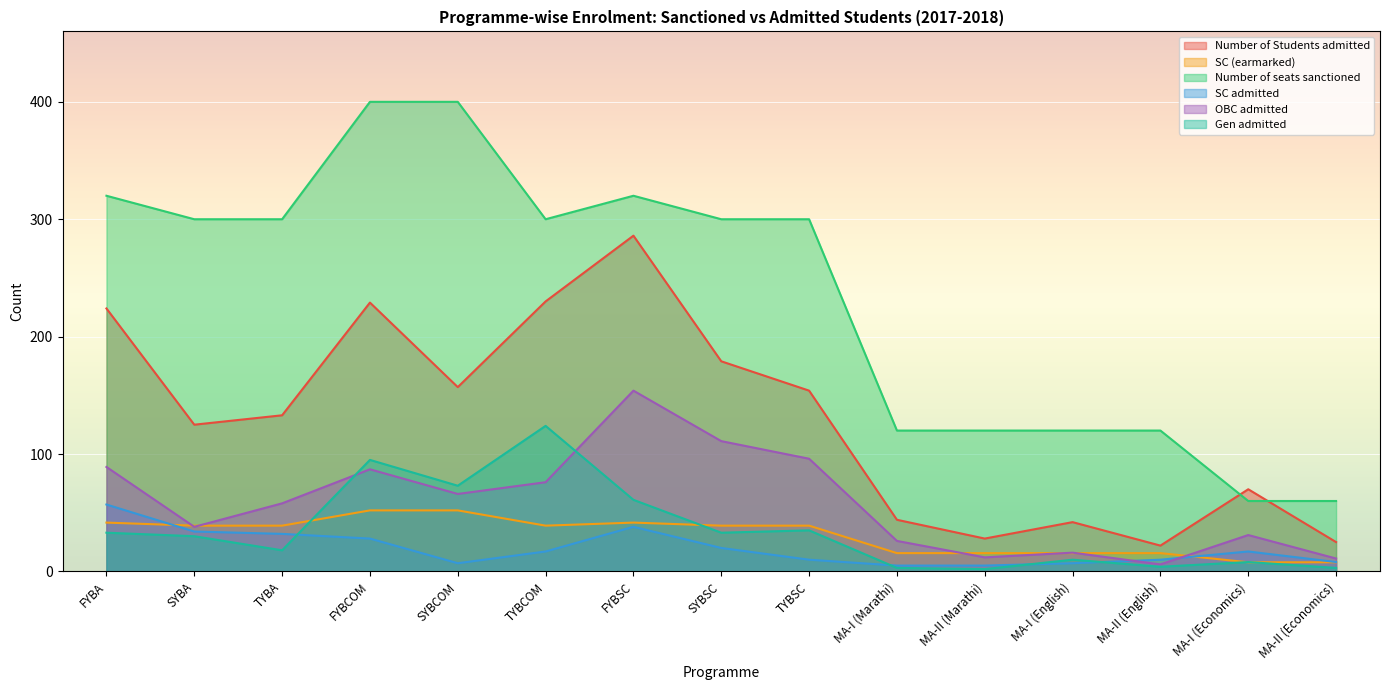

Rank the series at SYBCOM from lowest to highest value.

SC admitted, SC (earmarked), OBC admitted, Gen admitted, Number of Students admitted, Number of seats sanctioned